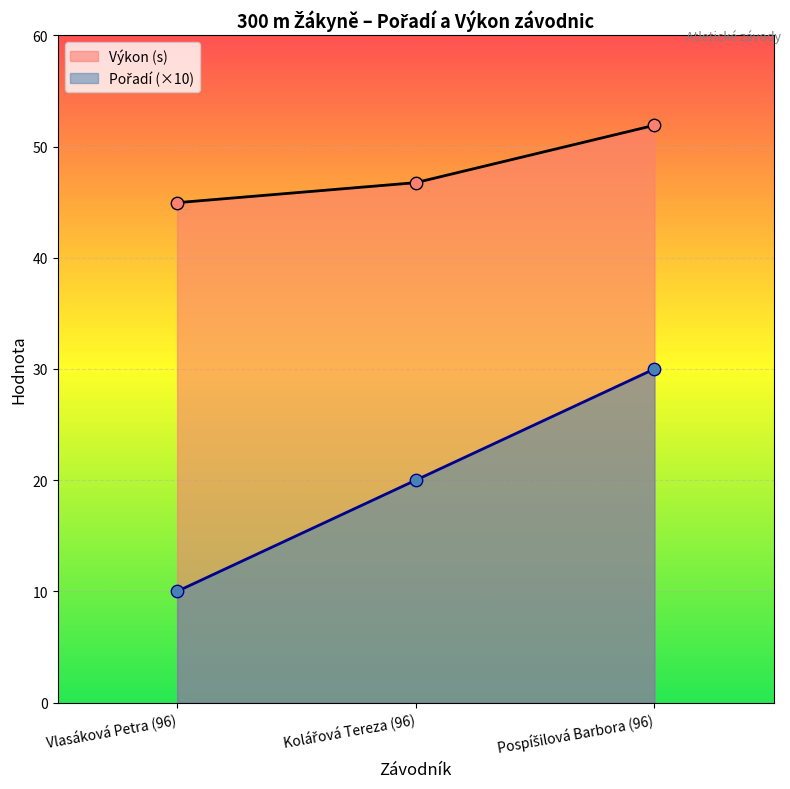

Which series reaches the minimum Y coordinate?

Pořadí